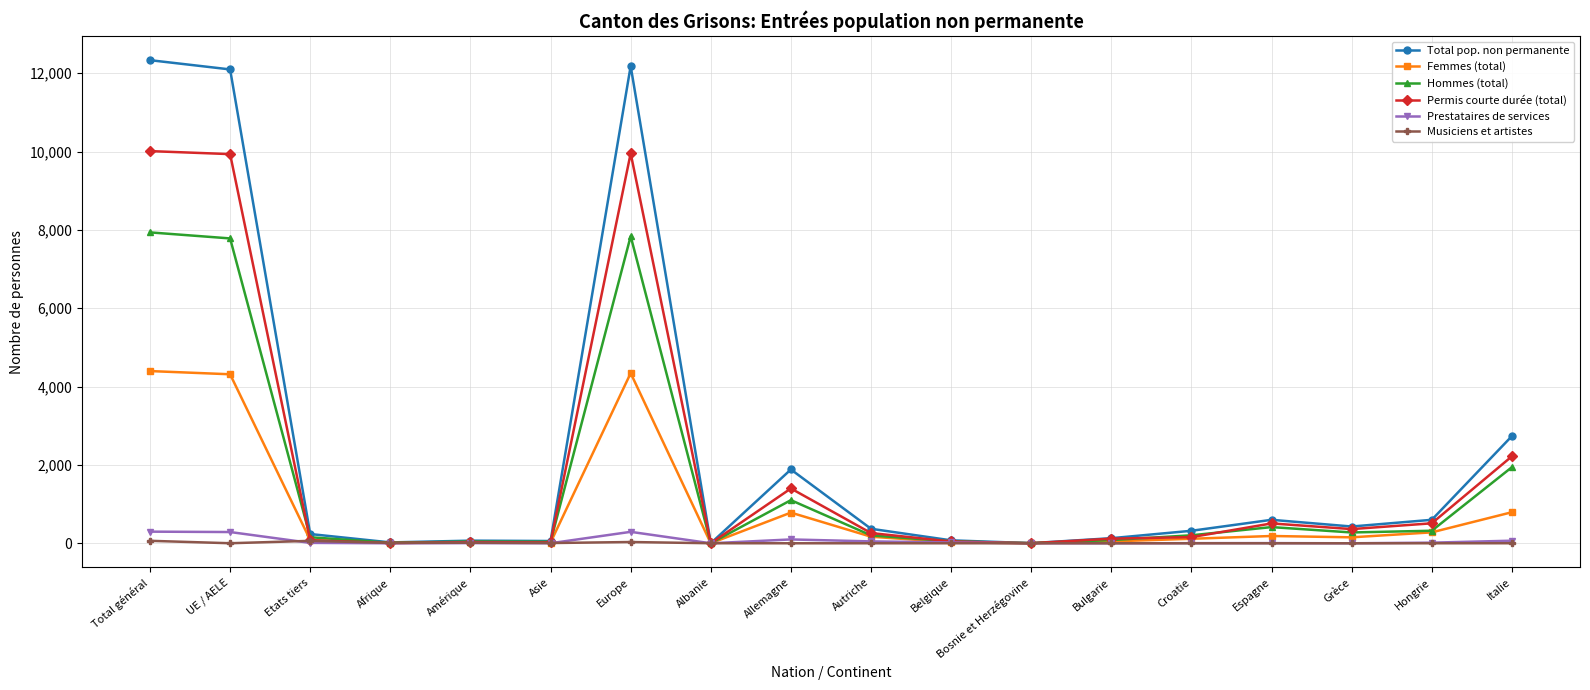

Is the value of Hommes (total) at Italie greater than the value of Prestataires de services at Total général?

Yes